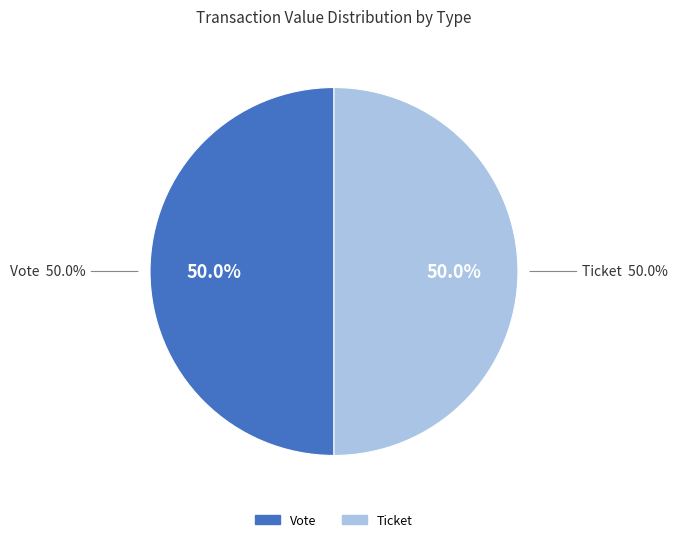

Which slice is the smallest?

Ticket